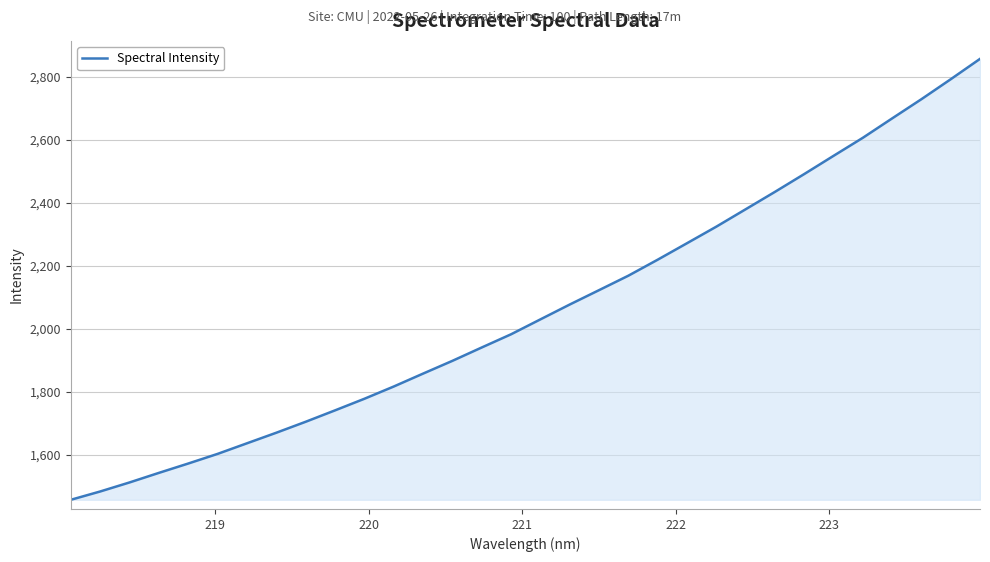

How many lines are shown in the chart?

1